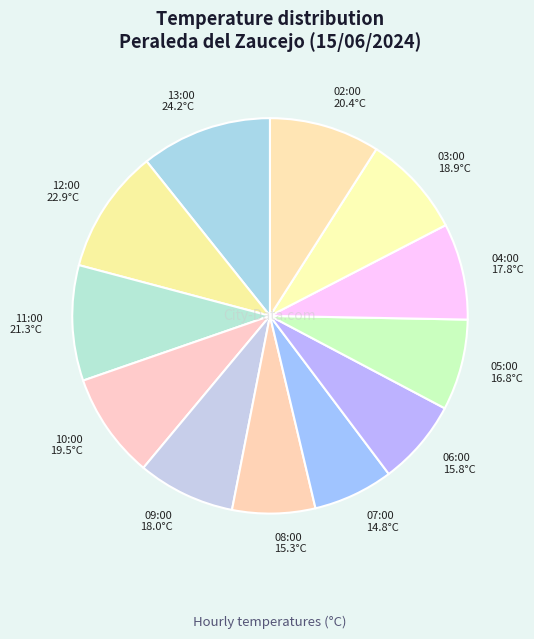

Does 13:00 represent more than half of the total?

No